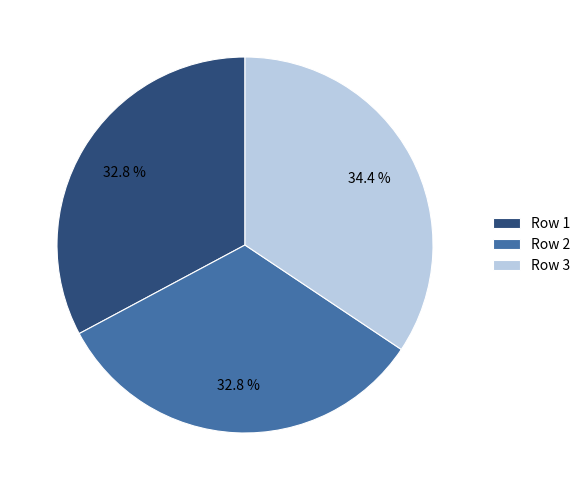

Is the sum of Row 1 and Row 2 greater than half?

Yes